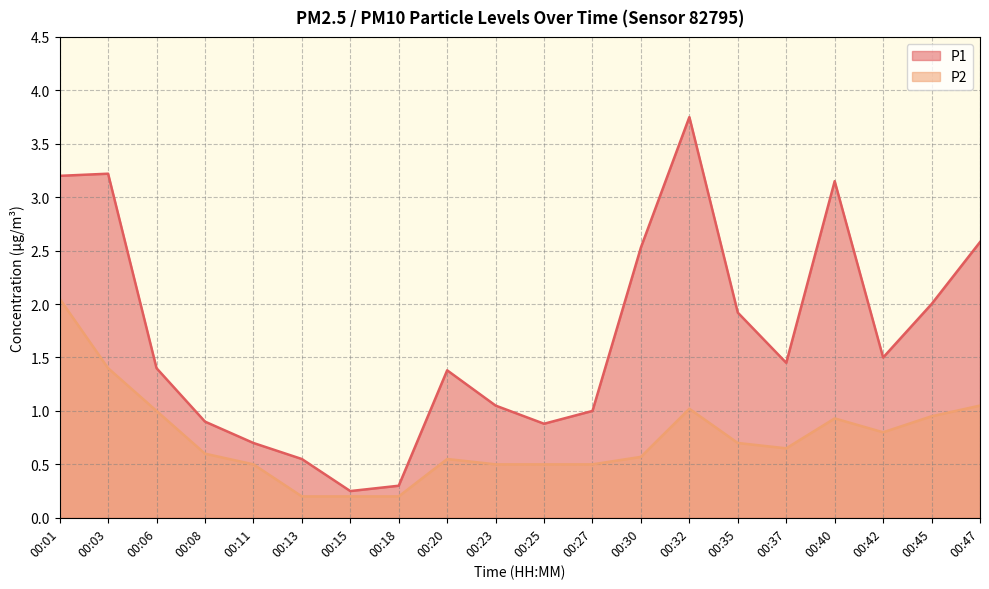

Between 00:40 and 00:03, which is larger?

00:03